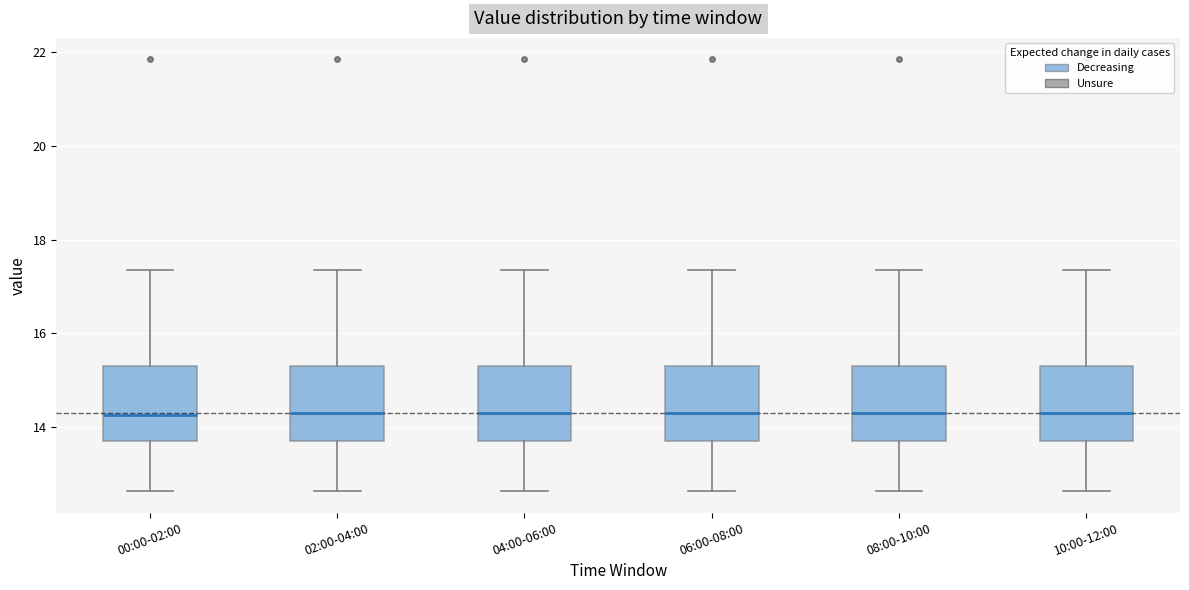

Reading left to right, transcribe this box plot: for each box, give where its median line is, the range the box spans, and where its two whiskers end, as read against the y-axis. The values are not printed on the chart, so give them approximately, as read against the axis.

00:00-02:00: median 14.2, box 13.6 to 15.4, whiskers 12.6 to 17.4
02:00-04:00: median 14.4, box 13.6 to 15.4, whiskers 12.6 to 17.4
04:00-06:00: median 14.4, box 13.6 to 15.4, whiskers 12.6 to 17.4
06:00-08:00: median 14.4, box 13.6 to 15.4, whiskers 12.6 to 17.4
08:00-10:00: median 14.4, box 13.6 to 15.4, whiskers 12.6 to 17.4
10:00-12:00: median 14.4, box 13.6 to 15.4, whiskers 12.6 to 17.4